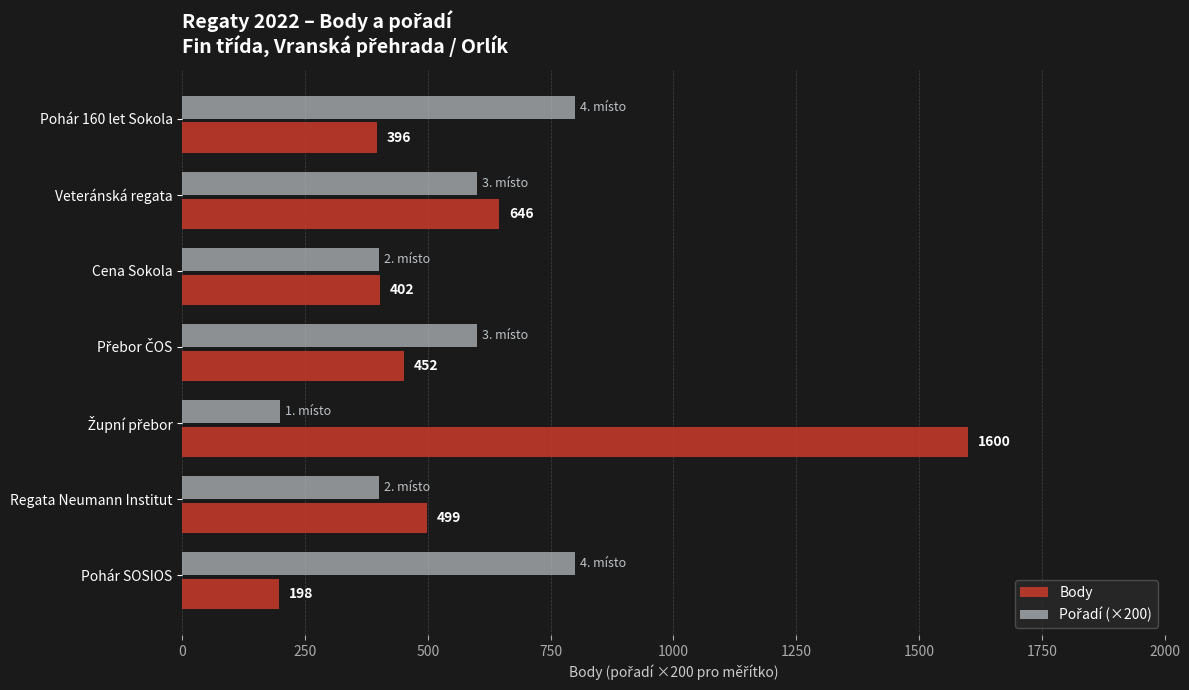

How many values in the Body series are below 452?

3